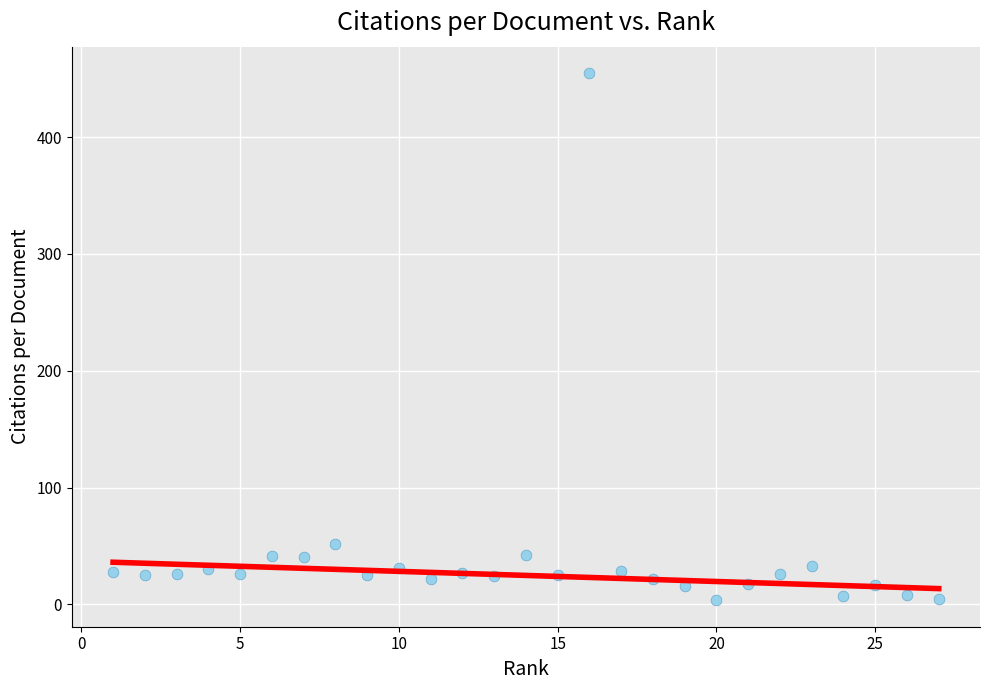

What is the range of Y values (max minus min)?

451.4